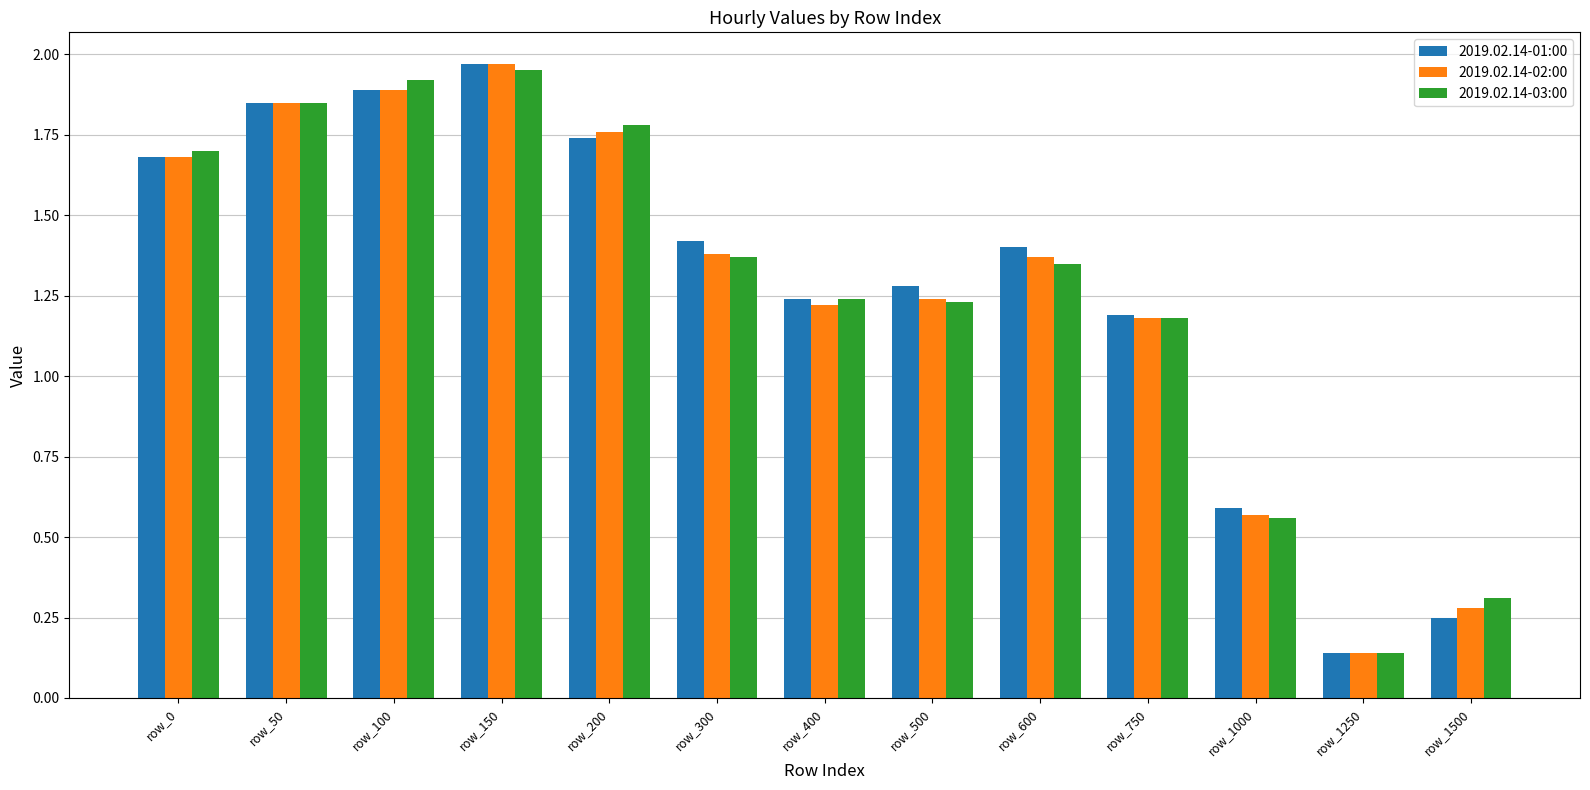

The value of 2019.02.14-03:00 at row_750 is 0.8. True or false?

False